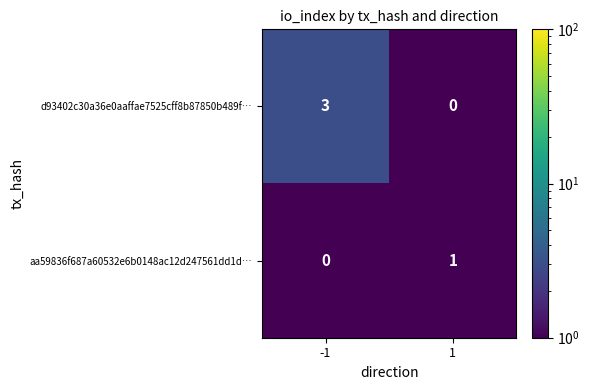

What is the sum of all d93402c30a36e0aaffae7525cff8b87850b489f… values?

3